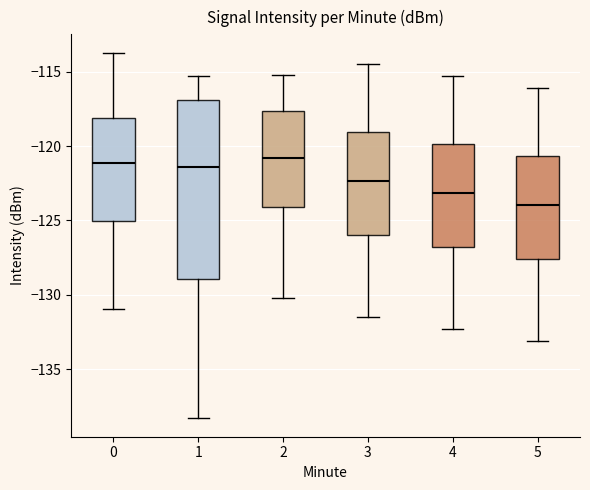

Reading left to right, transcribe this box plot: for each box, give where its median line is, the range the box spans, and where its two whiskers end, as read against the y-axis. The values are not printed on the chart, so give them approximately, as read against the axis.

0: median -121.0, box -125.0 to -118.0, whiskers -131.0 to -113.5
1: median -121.5, box -129.0 to -117.0, whiskers -138.5 to -115.5
2: median -121.0, box -124.0 to -117.5, whiskers -130.0 to -115.0
3: median -122.5, box -126.0 to -119.0, whiskers -131.5 to -114.5
4: median -123.0, box -127.0 to -120.0, whiskers -132.5 to -115.5
5: median -124.0, box -127.5 to -120.5, whiskers -133.0 to -116.0